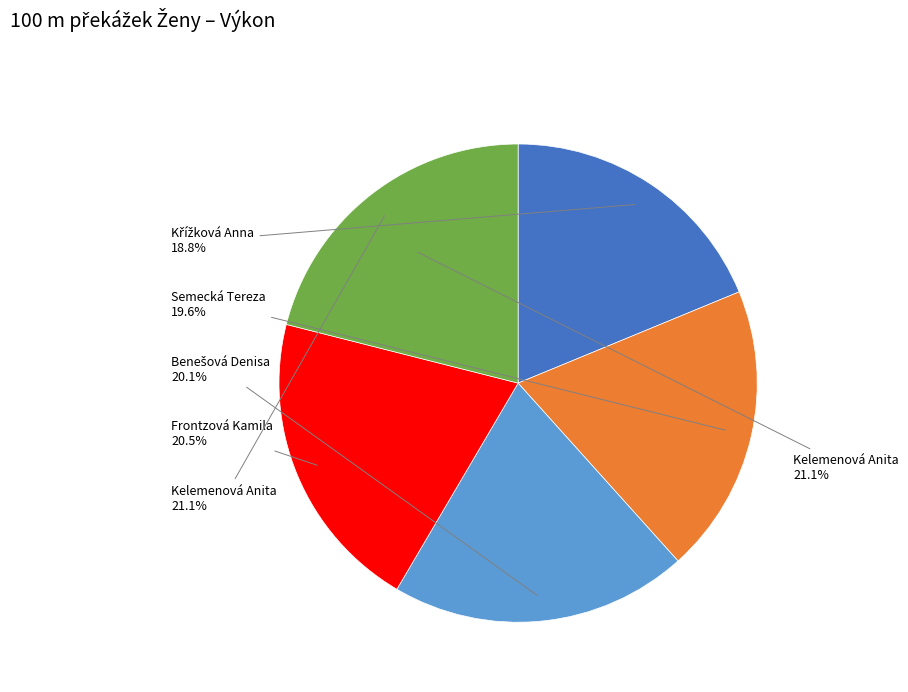

How many segments does this pie chart have?

5